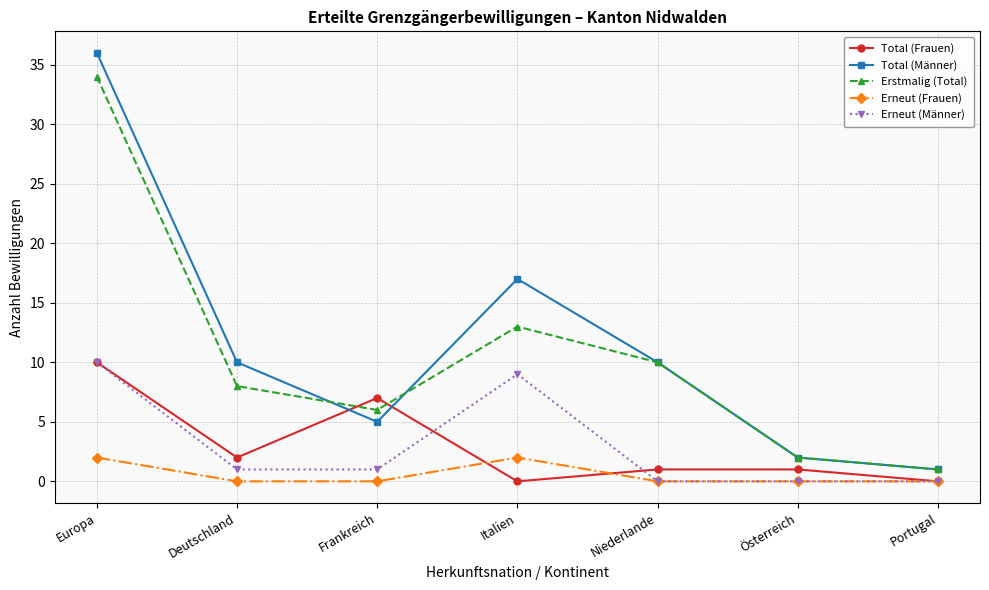

True or false: Erneut (Frauen) and Total (Männer) intersect in this chart.

False